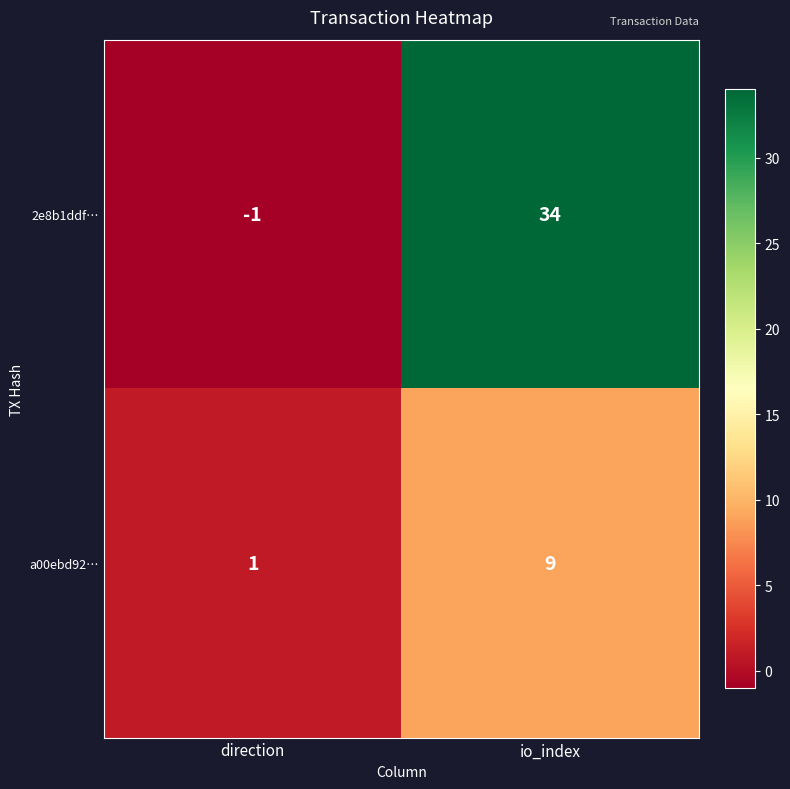

The value of a00ebd92… at direction is 1. True or false?

True